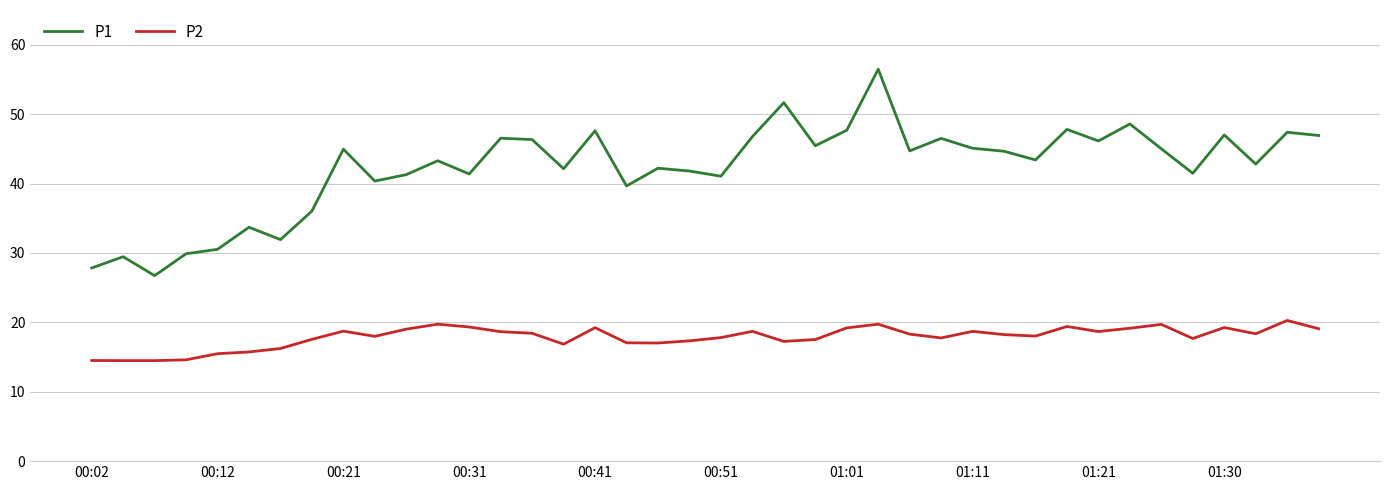

True or false: P2 and P1 cross at least once.

False